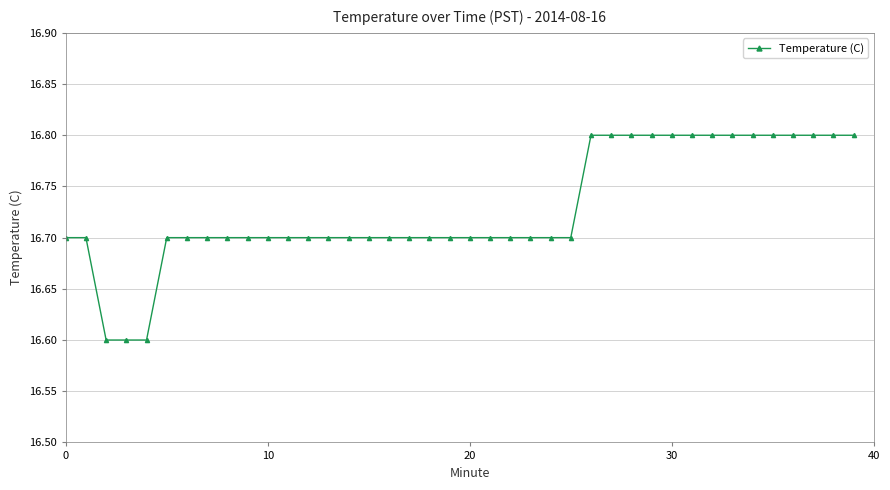

Does the chart display data point markers on the line(s)?

Yes